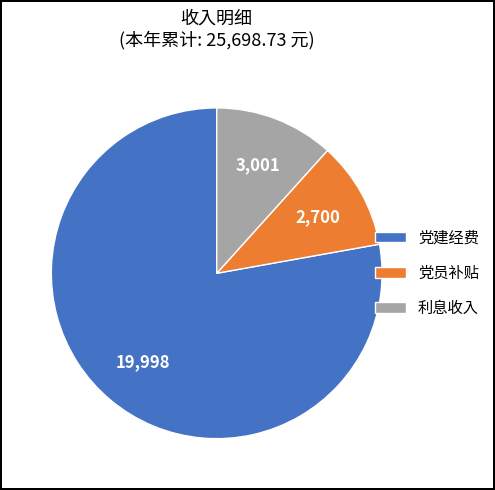

How many slices are in this pie chart?

3